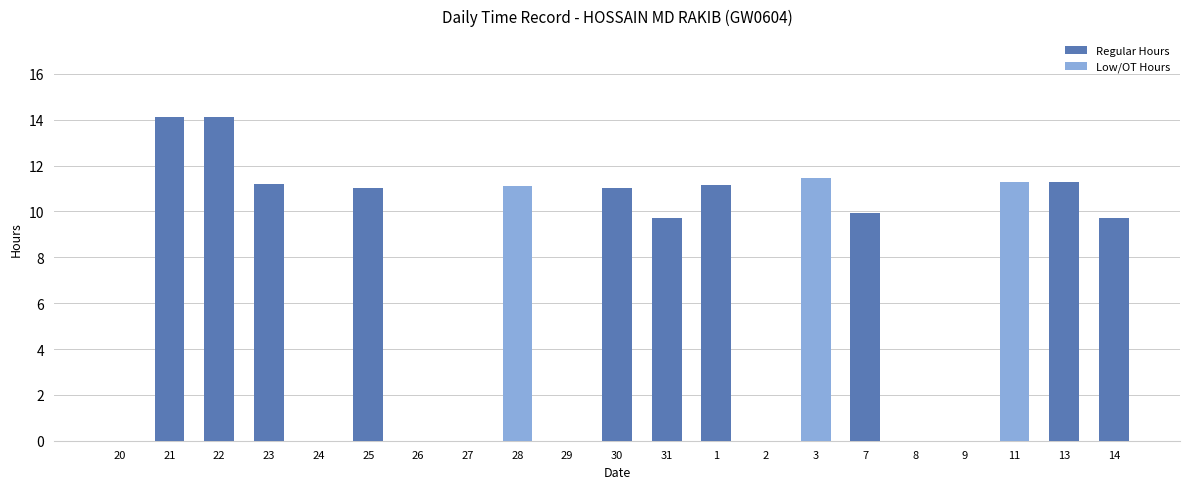

How many categories are shown in the chart?

21